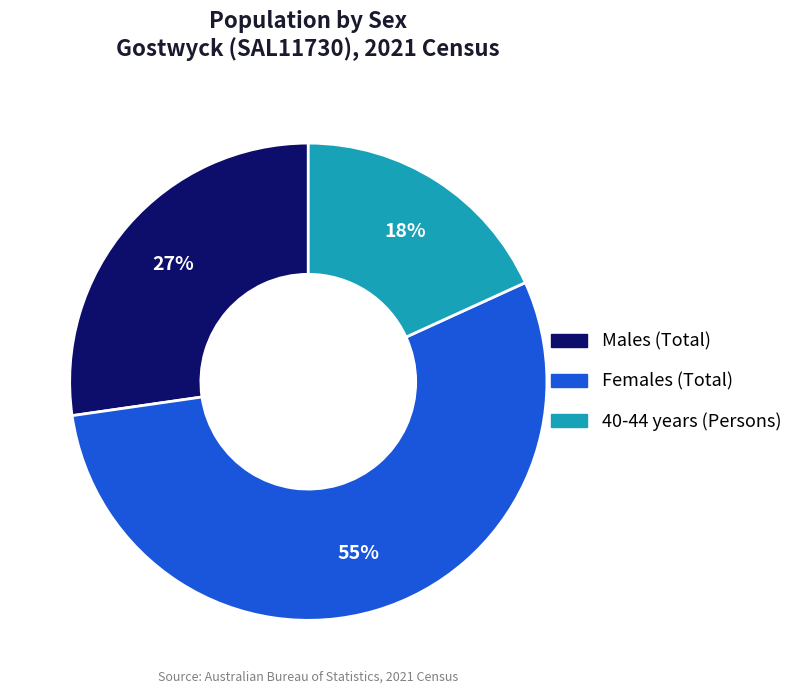

Count the number of slices in the pie.

3